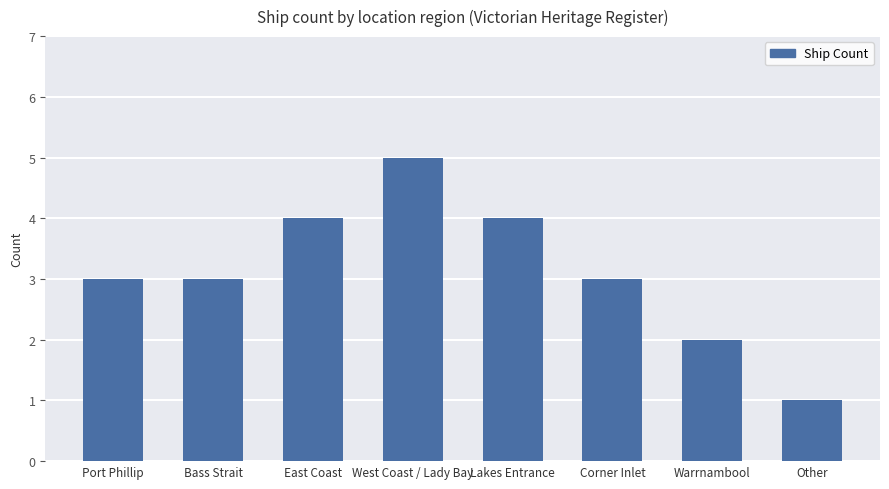

What is the sum of the values at West Coast / Lady Bay and Lakes Entrance?

9